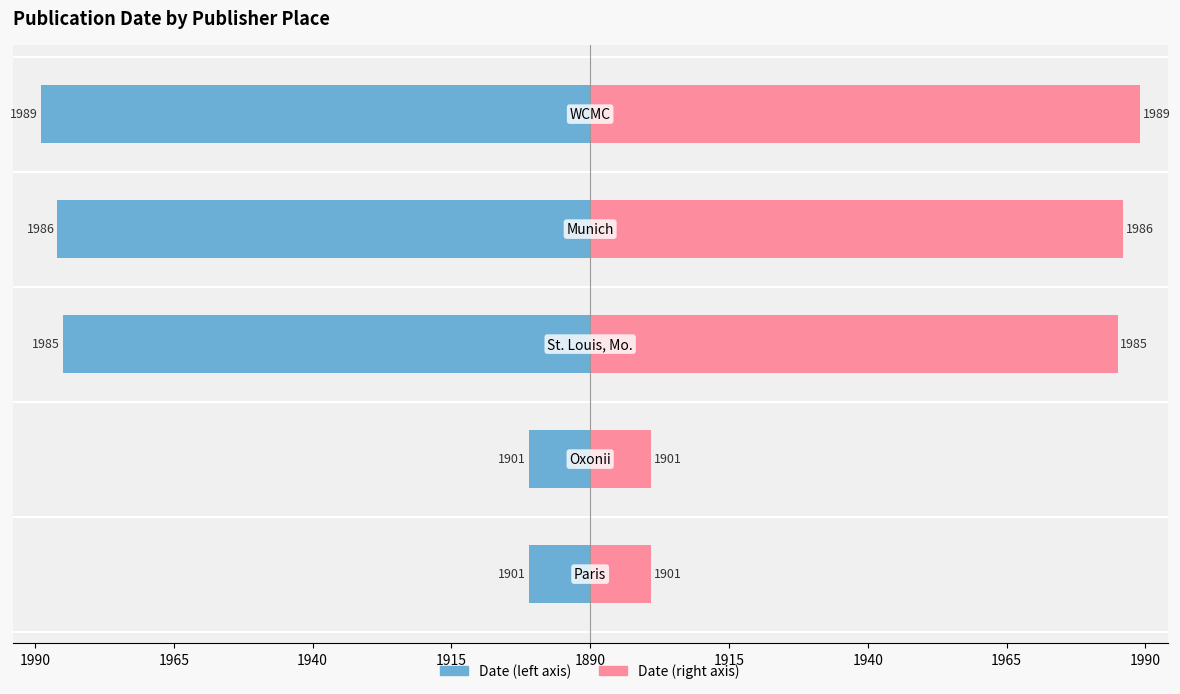

The Date (right) series shows 63 at 1915. True or false?

False